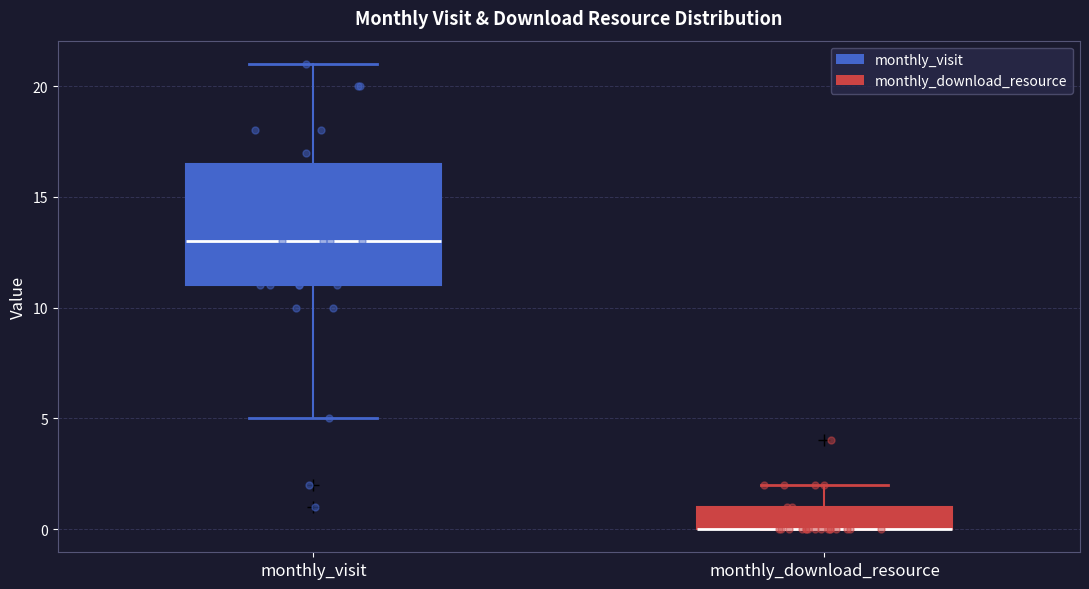

Where is the upper edge of the box for monthly_download_resource on the y-axis? The values are not printed on the chart, so give them approximately, as read against the axis.

1.0